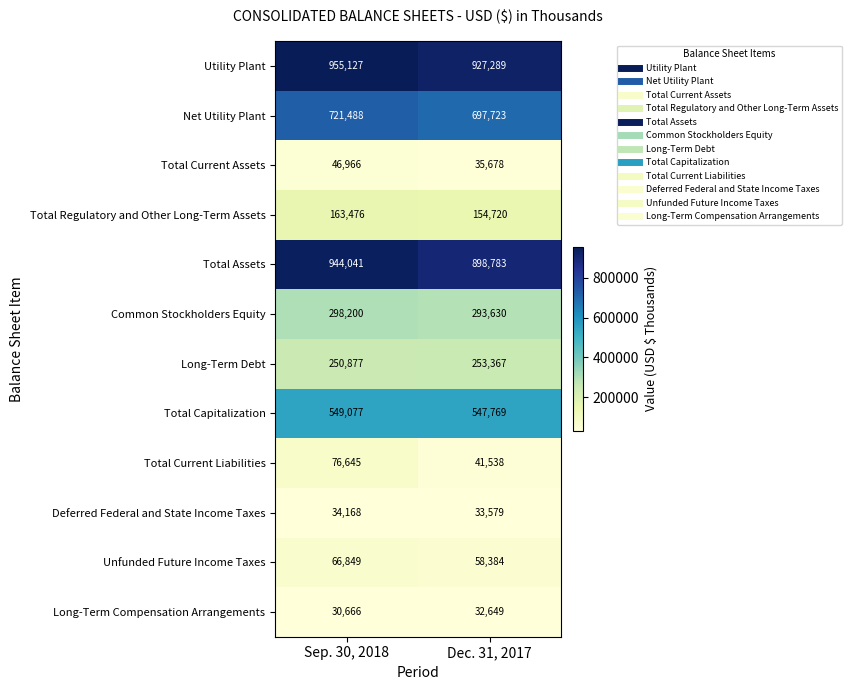

What is the sum of all Total Capitalization values?

1096846